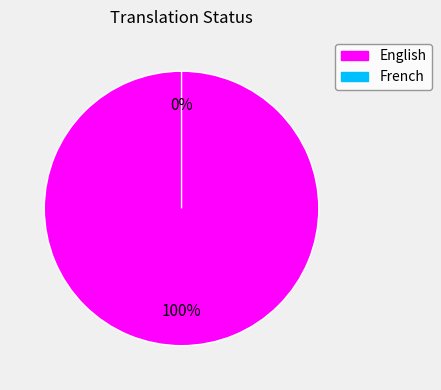

Does English account for over 50% of the chart?

Yes